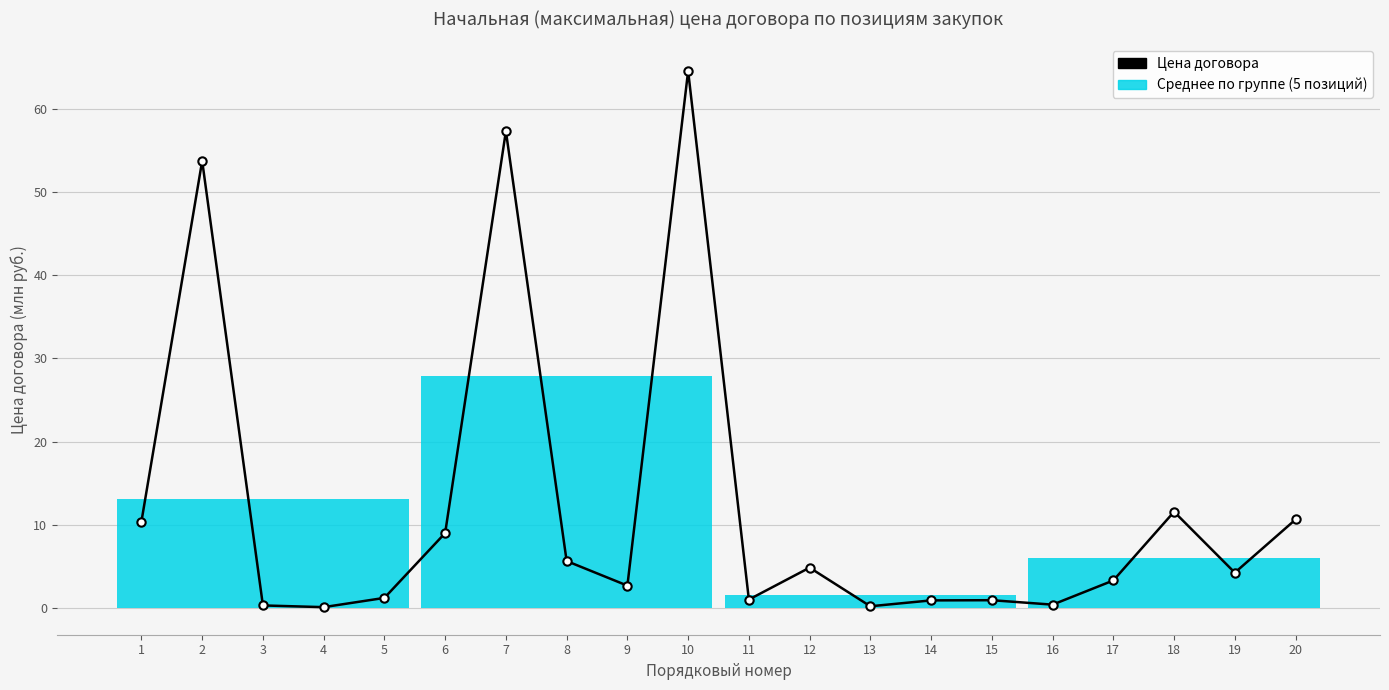

What is the difference between the values at 1 and 10?

54.2